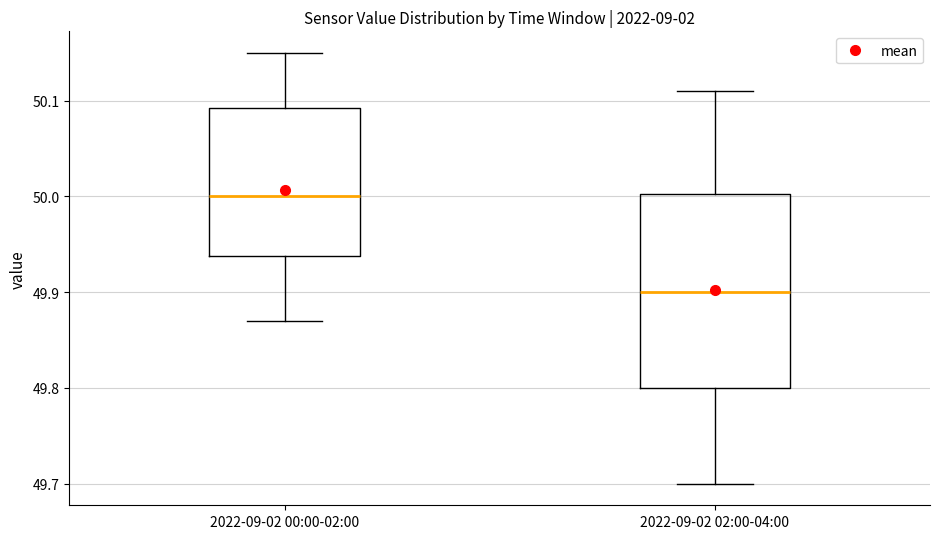

Reading left to right, read every box against the y-axis: the position of its median line, the range the box covers, and the ends of its whiskers. The values are not printed on the chart, so give them approximately, as read against the axis.

2022-09-02 00:00-02:00: median 50.00, box 49.94 to 50.09, whiskers 49.87 to 50.15
2022-09-02 02:00-04:00: median 49.90, box 49.80 to 50.00, whiskers 49.70 to 50.11